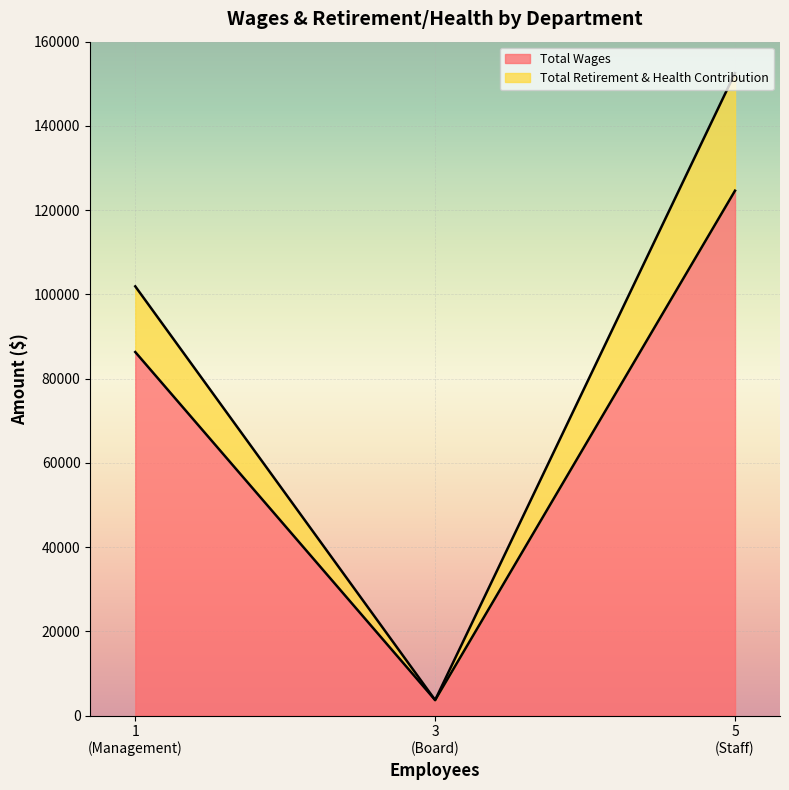

At Management, list the series in order from largest to smallest.

Total Wages, Total Retirement & Health Contribution